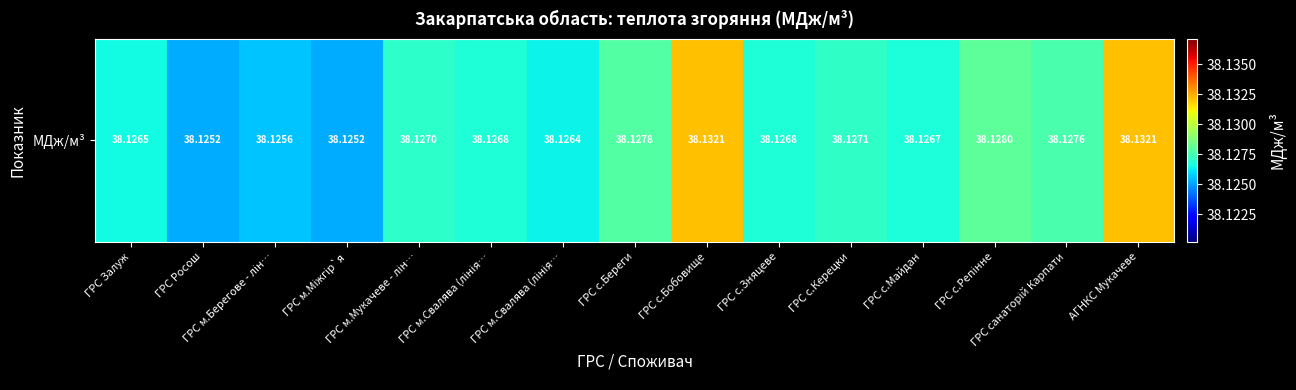

The chart shows a value of 38.1 at ГРС с.Майдан. True or false?

True